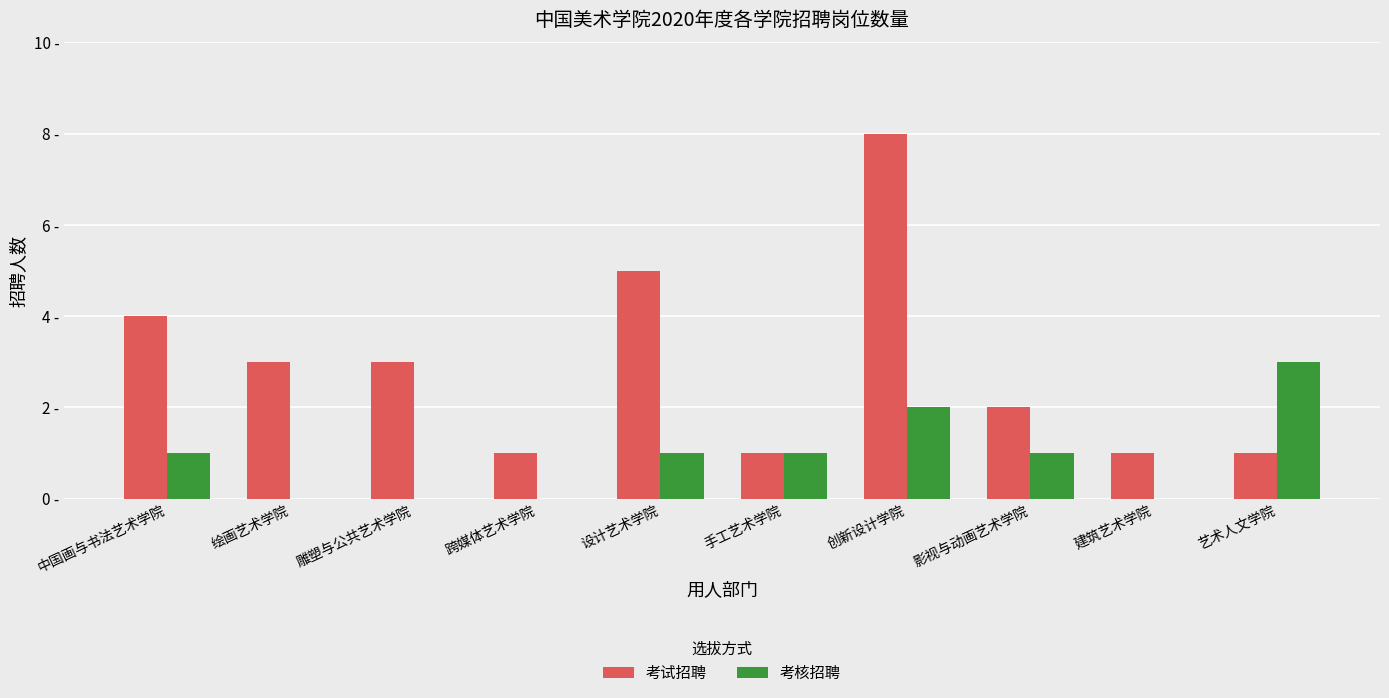

What are all the series names shown in the legend?

考试招聘, 考核招聘